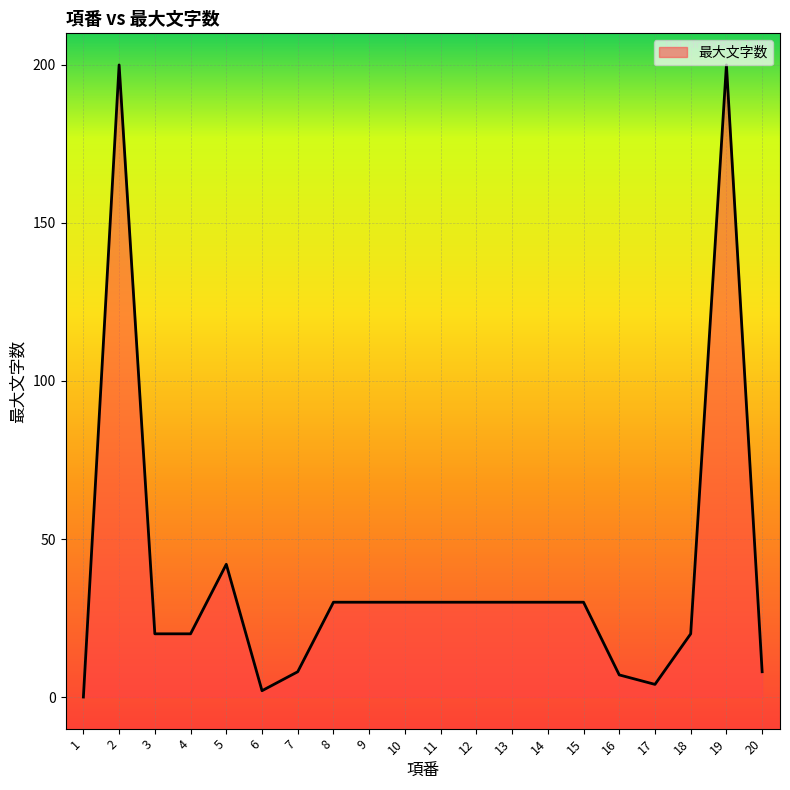

What is the change in value from 3 to 5?

+22